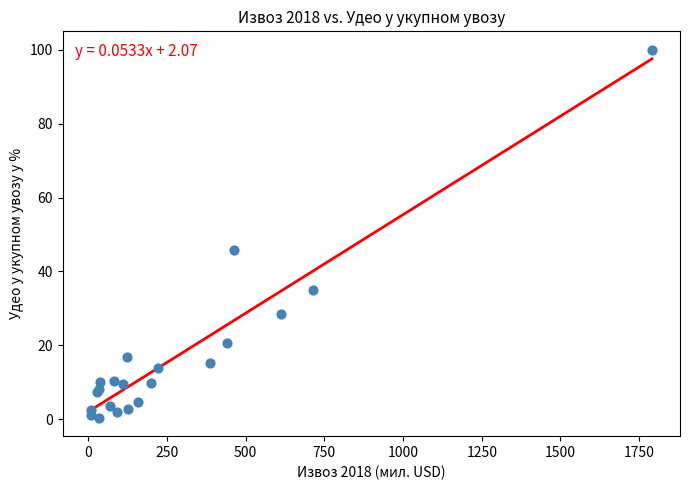

What Y value in the scatter plot is closest to 50?

45.8